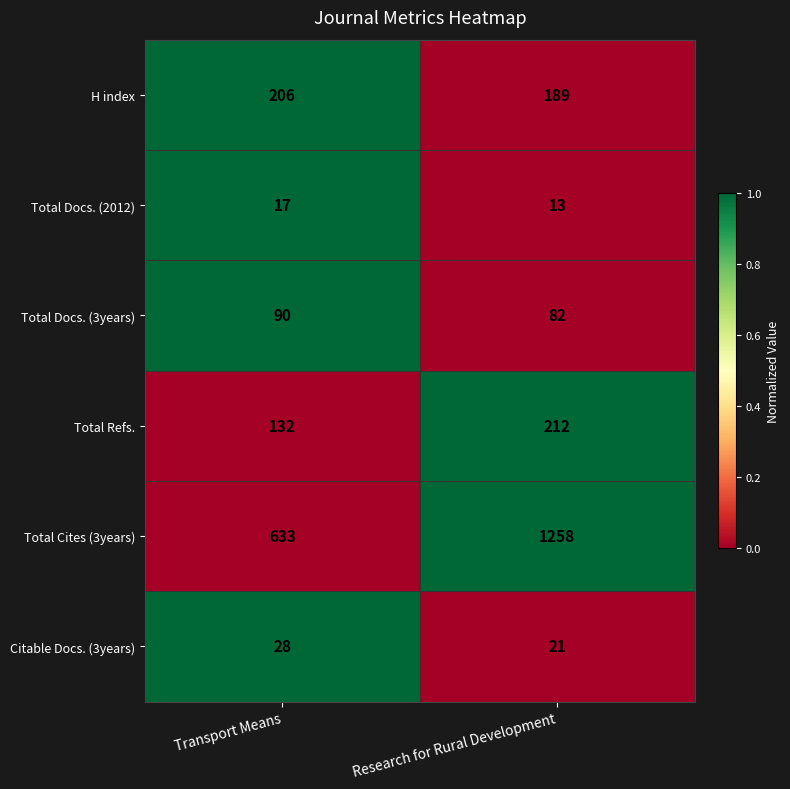

Reading left to right, what are all the values shown in this chart?

H index: Transport Means=206	Research for Rural Development=189
Total Docs. (2012): Transport Means=17	Research for Rural Development=13
Total Docs. (3years): Transport Means=90	Research for Rural Development=82
Total Refs.: Transport Means=132	Research for Rural Development=212
Total Cites (3years): Transport Means=633	Research for Rural Development=1258
Citable Docs. (3years): Transport Means=28	Research for Rural Development=21